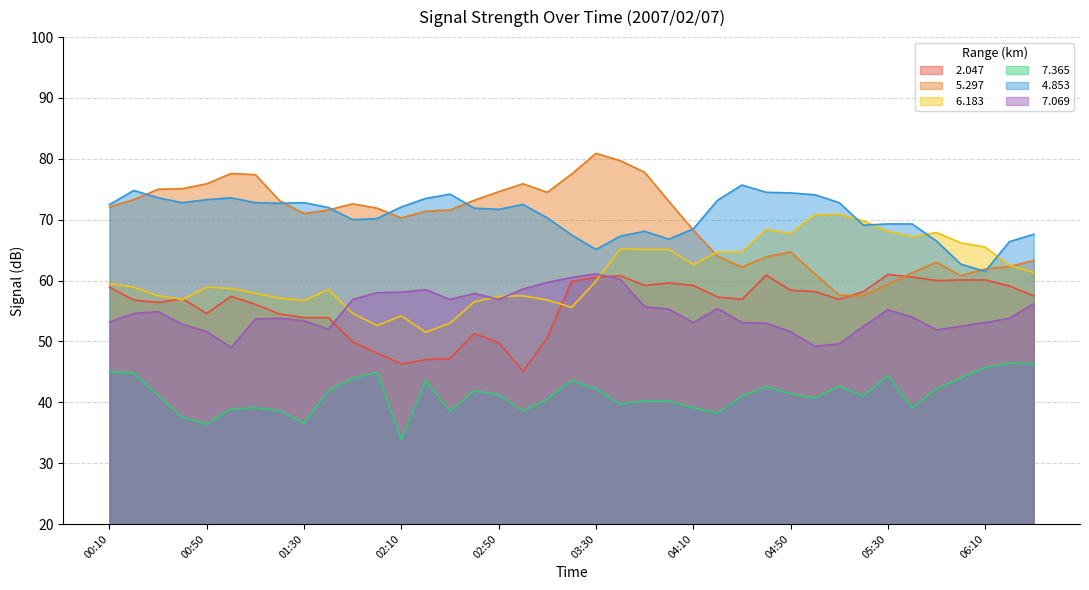

True or false:   7.365 has a value of 12.8 at 03:00.

False